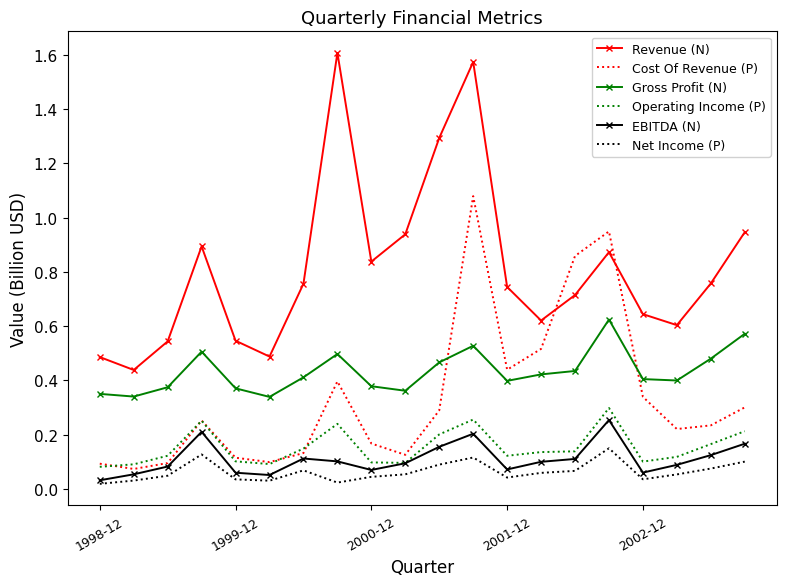

Which series has the largest range (max minus min)?

Revenue (N)